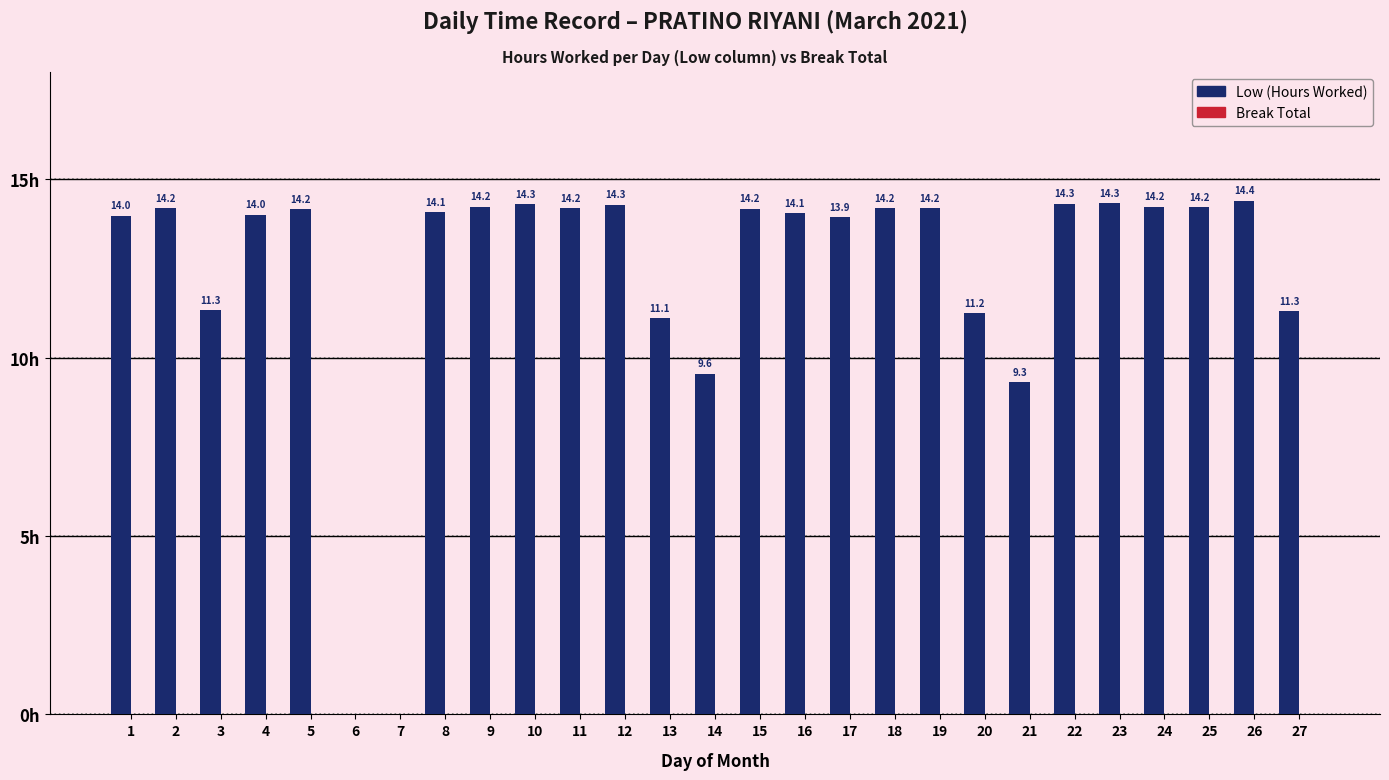

Are the bars horizontal?

No